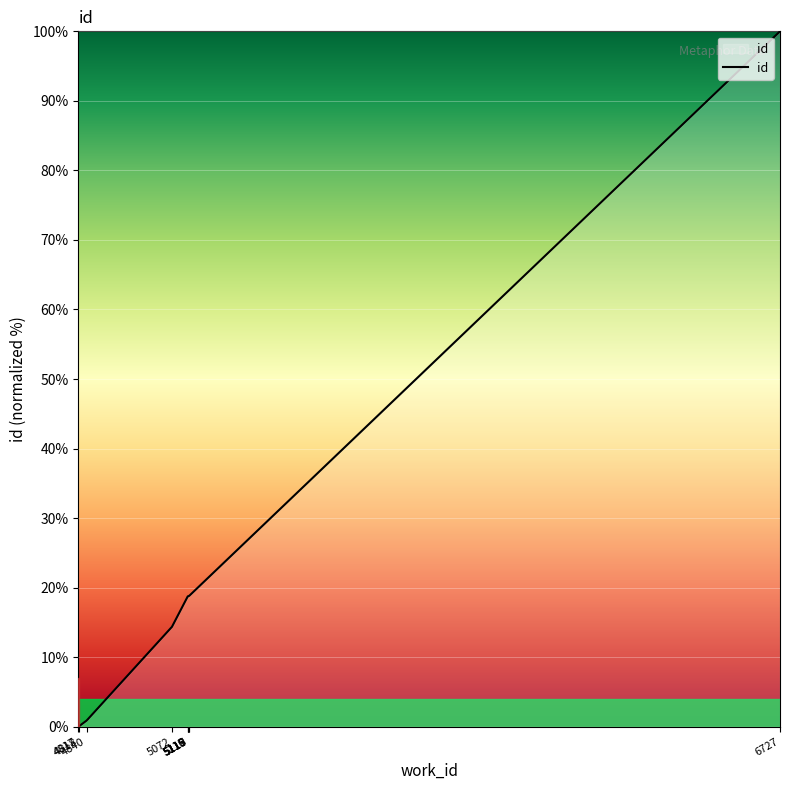

What is the difference between the maximum and minimum values?

100.0